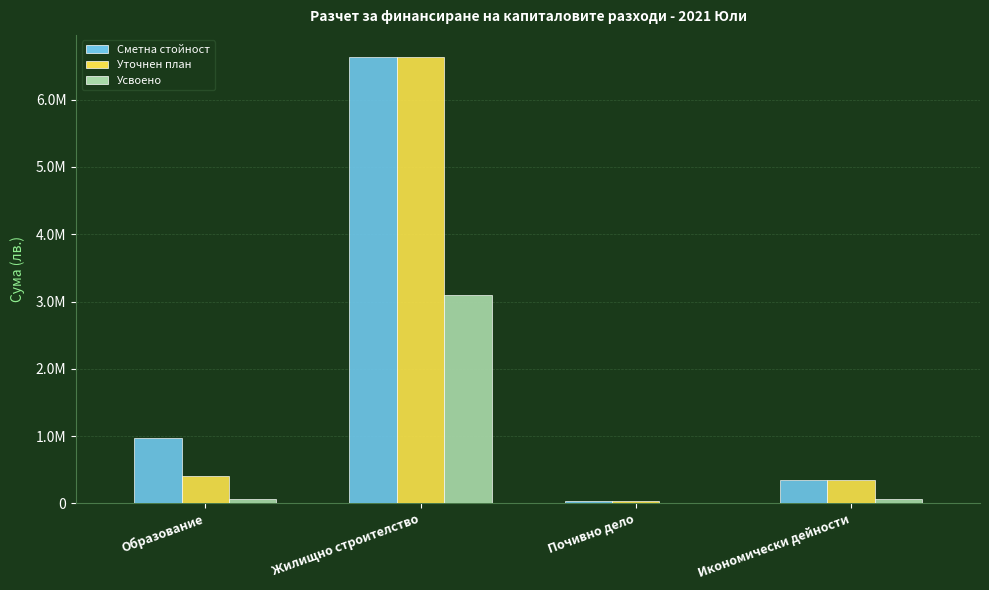

What is the difference between the second highest and second lowest values in the Уточнен план series?

68640